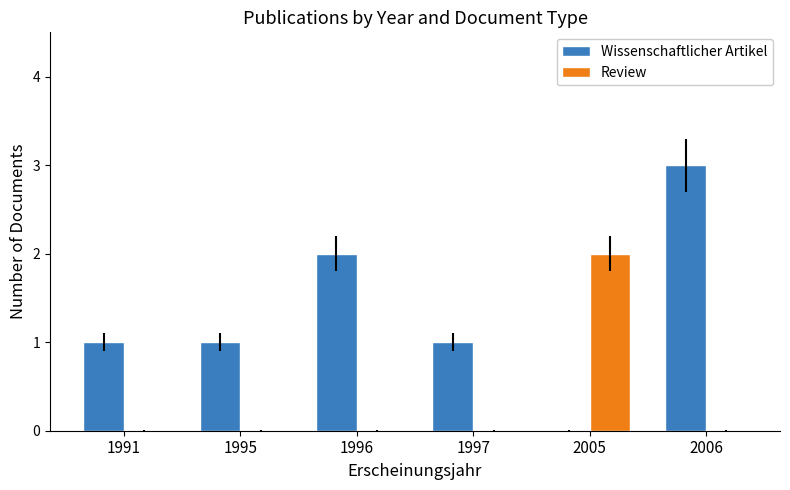

The Wissenschaftlicher Artikel series shows 1 at 1995. True or false?

True